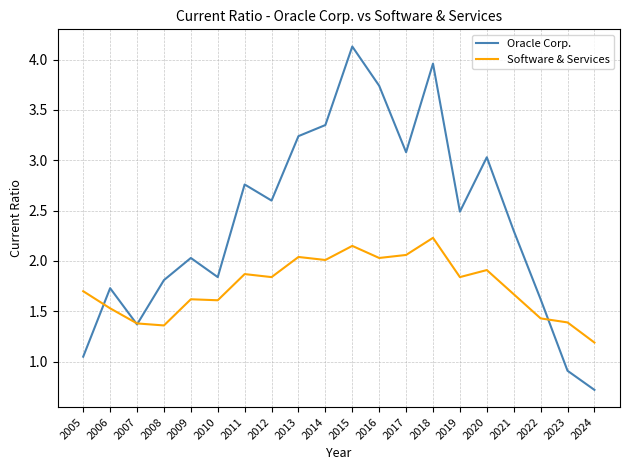

What is the average value of the Software & Services series?

1.7